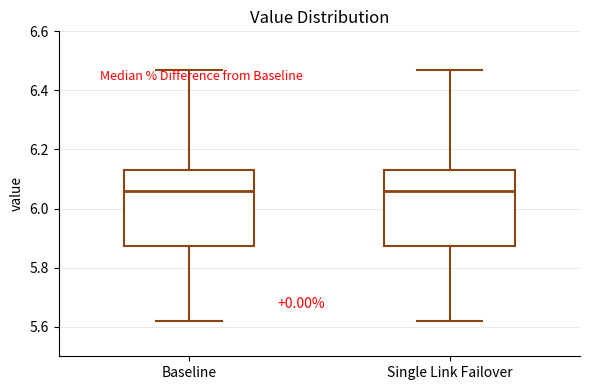

Reading left to right, transcribe this box plot: for each box, give where its median line is, the range the box spans, and where its two whiskers end, as read against the y-axis. The values are not printed on the chart, so give them approximately, as read against the axis.

Baseline: median 6.06, box 5.88 to 6.14, whiskers 5.62 to 6.48
Single Link Failover: median 6.06, box 5.88 to 6.14, whiskers 5.62 to 6.48